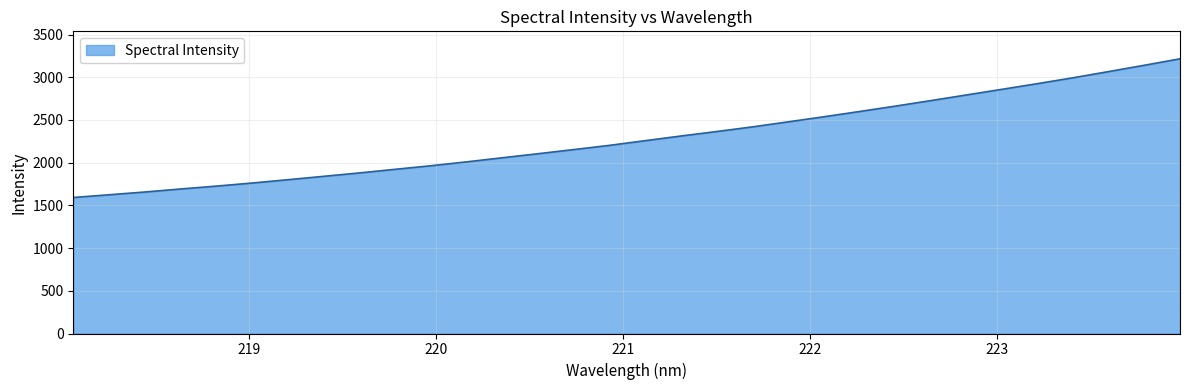

Does the chart have visible grid lines?

Yes